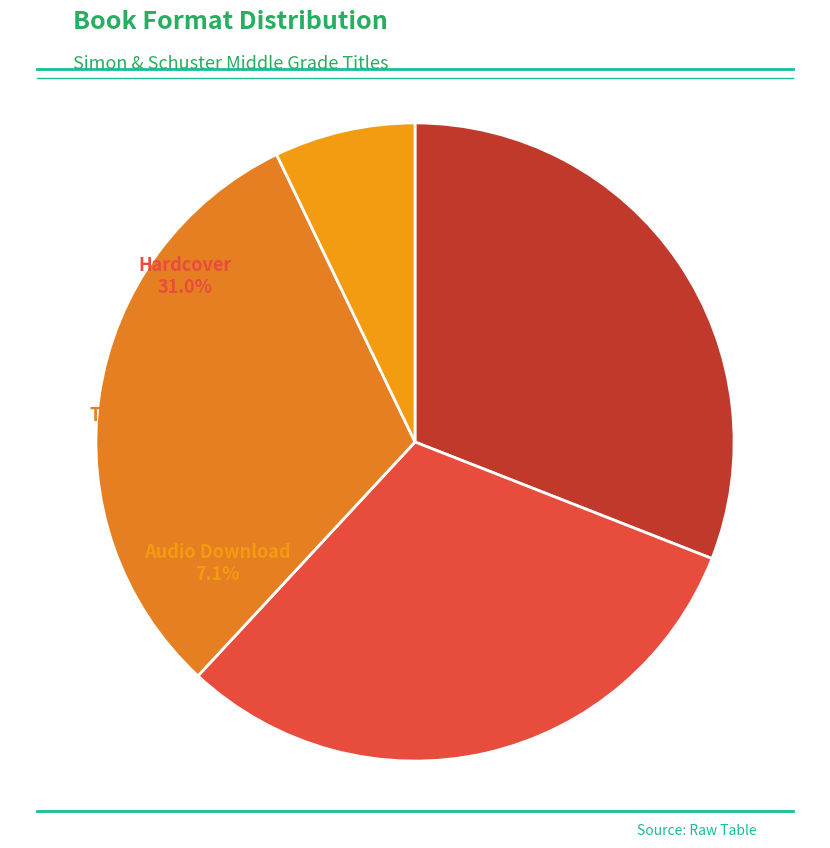

To the nearest percent, what is the average slice percentage?

25%